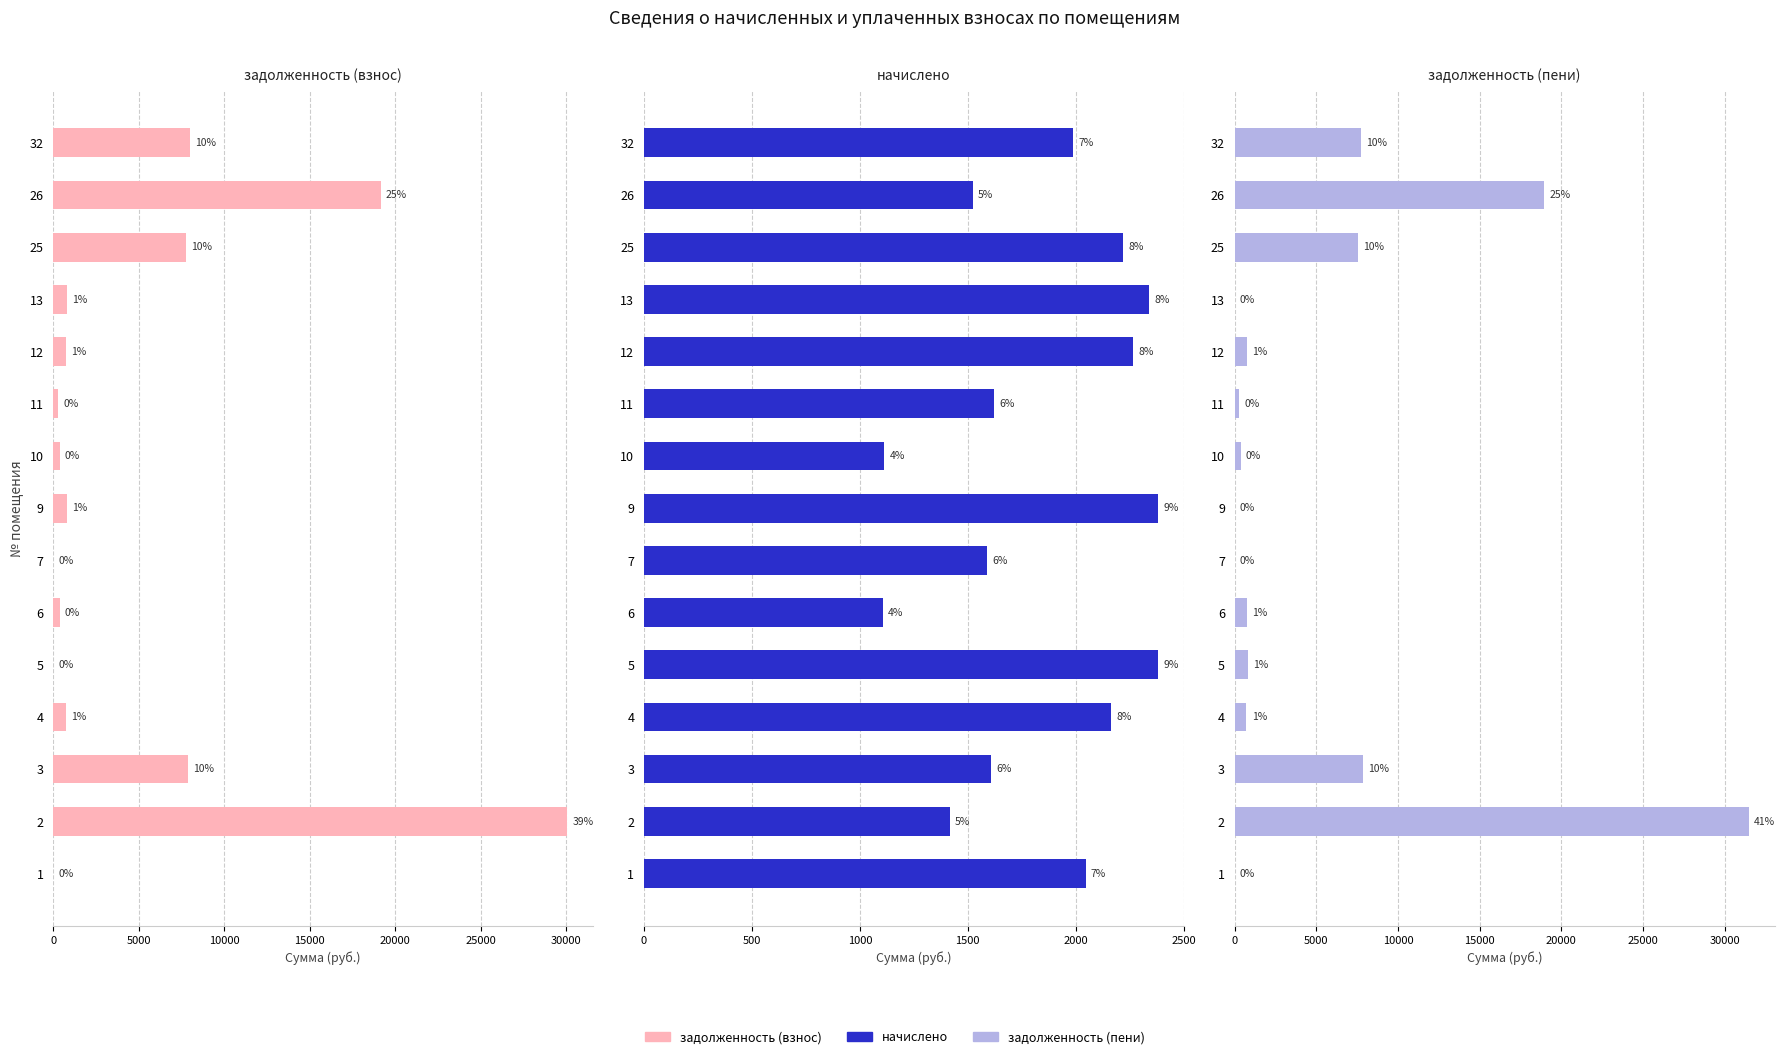

What is the highest value of the начислено series?

2381.8